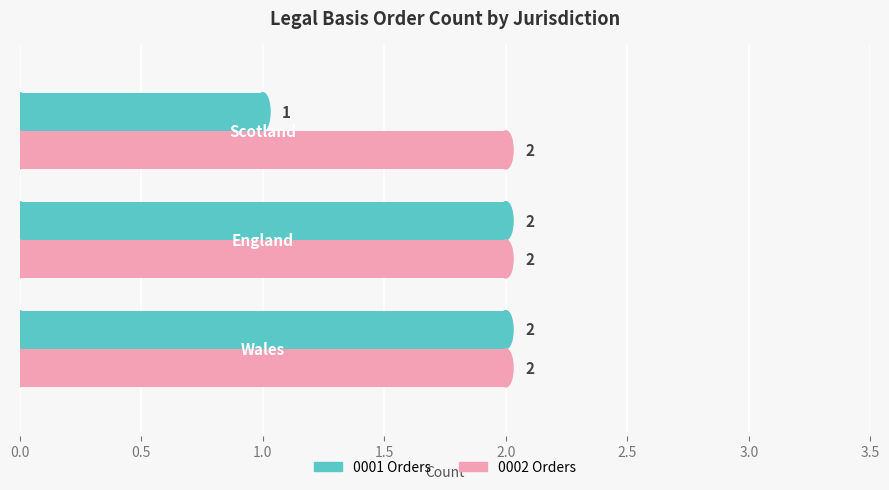

What is the sum of all 0001 Orders values?

5